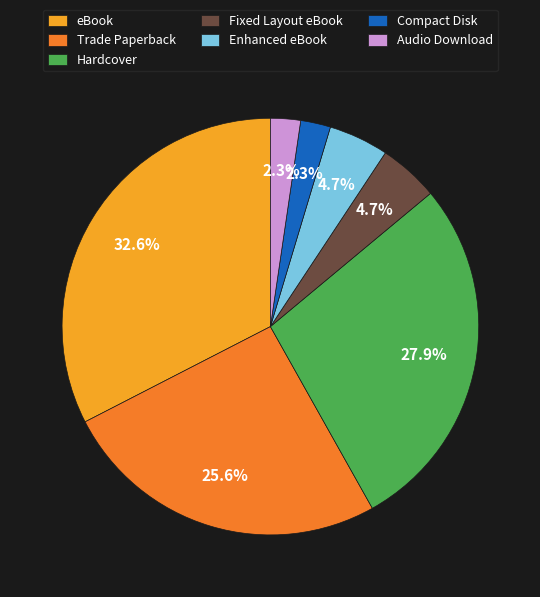

Which slice is the largest?

eBook